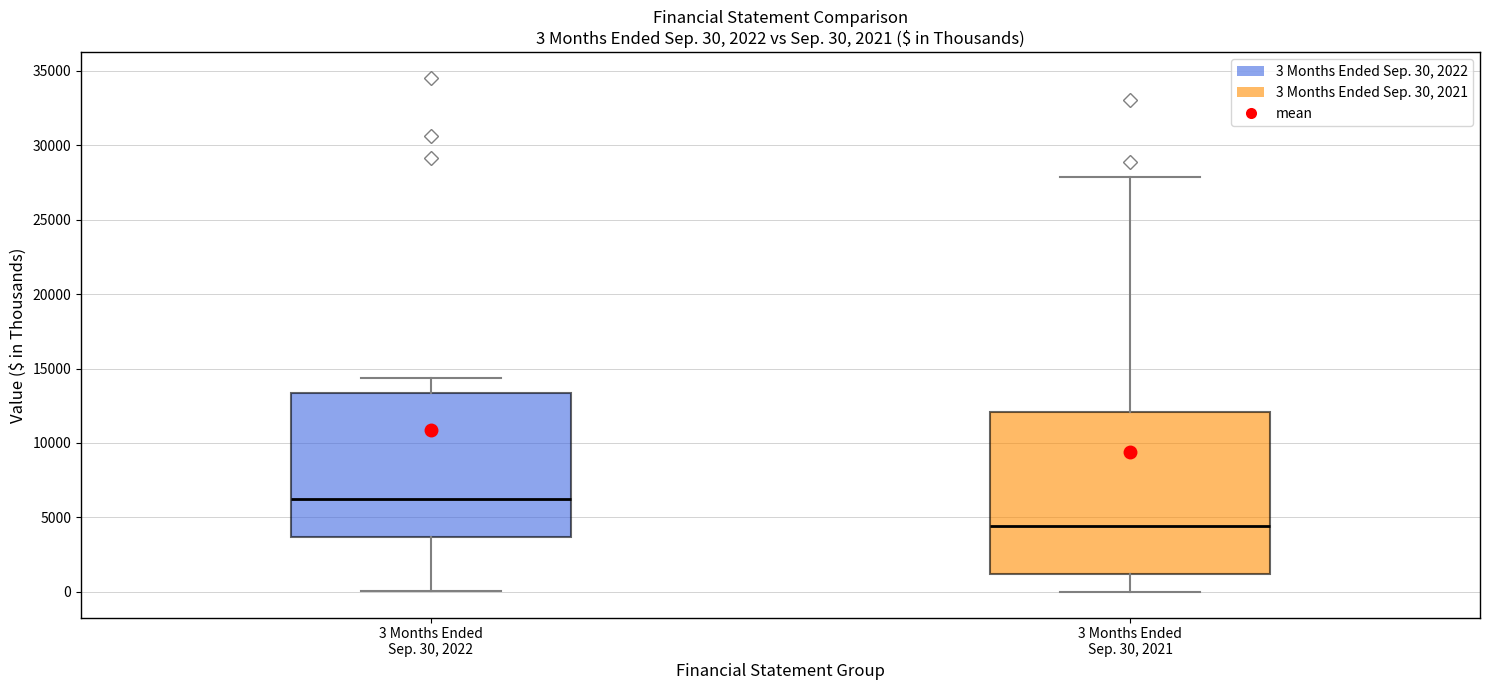

Which box is the tallest, from its lower edge to its upper edge?

3 Months Ended Sep. 30, 2021